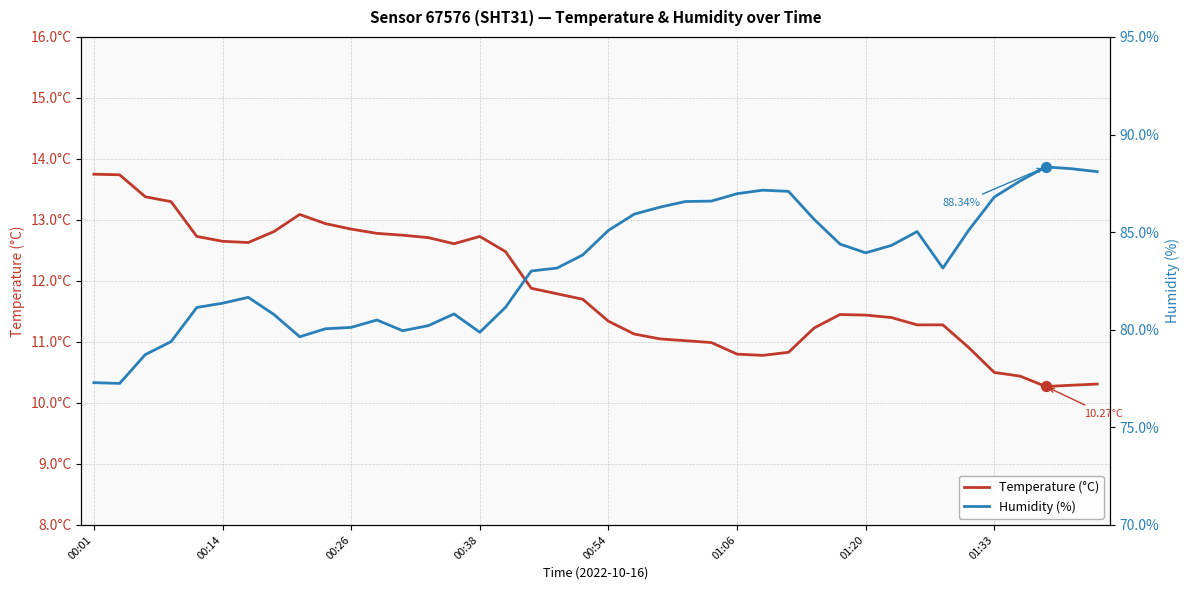

Which series has the largest total across all categories?

humidity